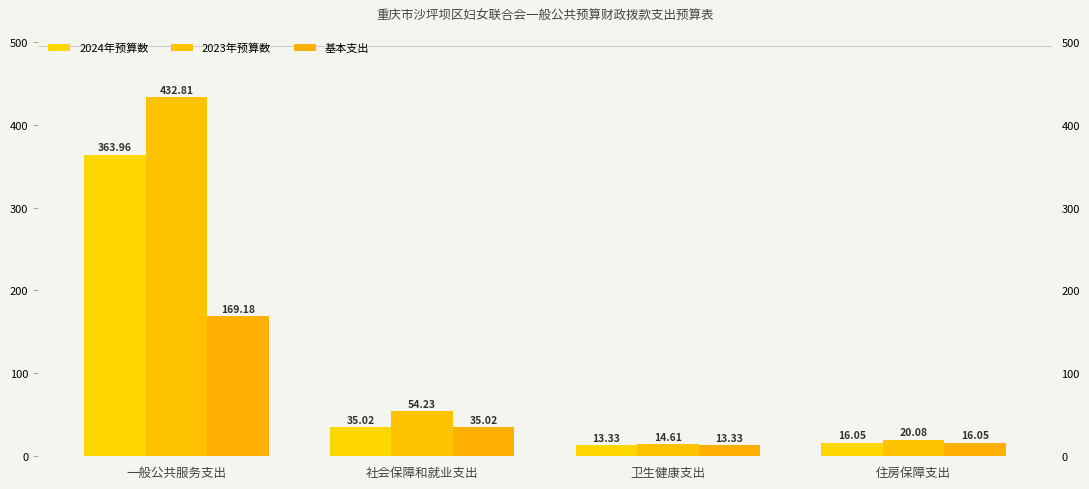

What is the spread (max minus min) of values at 社会保障和就业支出?

19.2